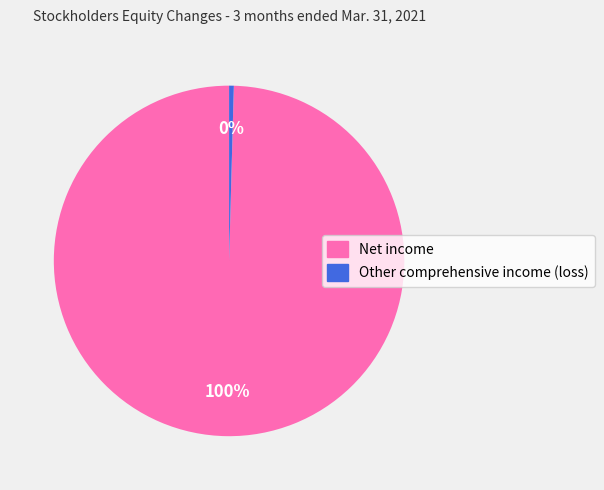

Which slice represents more than half of the pie?

Net income